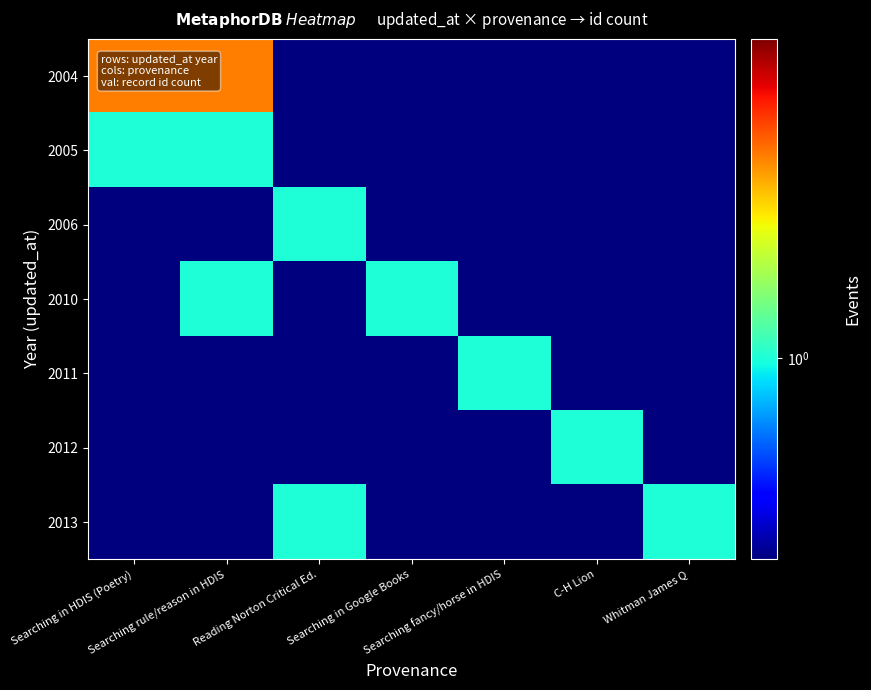

Reading left to right, extract all data points from this chart.

2004: Searching in HDIS (Poetry)=2.0	Searching rule/reason in HDIS=2.0	Reading Norton Critical Ed.=0.1	Searching in Google Books=0.1	Searching fancy/horse in HDIS=0.1	C-H Lion=0.1	Whitman James Q=0.1
2005: Searching in HDIS (Poetry)=1.0	Searching rule/reason in HDIS=1.0	Reading Norton Critical Ed.=0.1	Searching in Google Books=0.1	Searching fancy/horse in HDIS=0.1	C-H Lion=0.1	Whitman James Q=0.1
2006: Searching in HDIS (Poetry)=0.1	Searching rule/reason in HDIS=0.1	Reading Norton Critical Ed.=1.0	Searching in Google Books=0.1	Searching fancy/horse in HDIS=0.1	C-H Lion=0.1	Whitman James Q=0.1
2010: Searching in HDIS (Poetry)=0.1	Searching rule/reason in HDIS=1.0	Reading Norton Critical Ed.=0.1	Searching in Google Books=1.0	Searching fancy/horse in HDIS=0.1	C-H Lion=0.1	Whitman James Q=0.1
2011: Searching in HDIS (Poetry)=0.1	Searching rule/reason in HDIS=0.1	Reading Norton Critical Ed.=0.1	Searching in Google Books=0.1	Searching fancy/horse in HDIS=1.0	C-H Lion=0.1	Whitman James Q=0.1
2012: Searching in HDIS (Poetry)=0.1	Searching rule/reason in HDIS=0.1	Reading Norton Critical Ed.=0.1	Searching in Google Books=0.1	Searching fancy/horse in HDIS=0.1	C-H Lion=1.0	Whitman James Q=0.1
2013: Searching in HDIS (Poetry)=0.1	Searching rule/reason in HDIS=0.1	Reading Norton Critical Ed.=1.0	Searching in Google Books=0.1	Searching fancy/horse in HDIS=0.1	C-H Lion=0.1	Whitman James Q=1.0